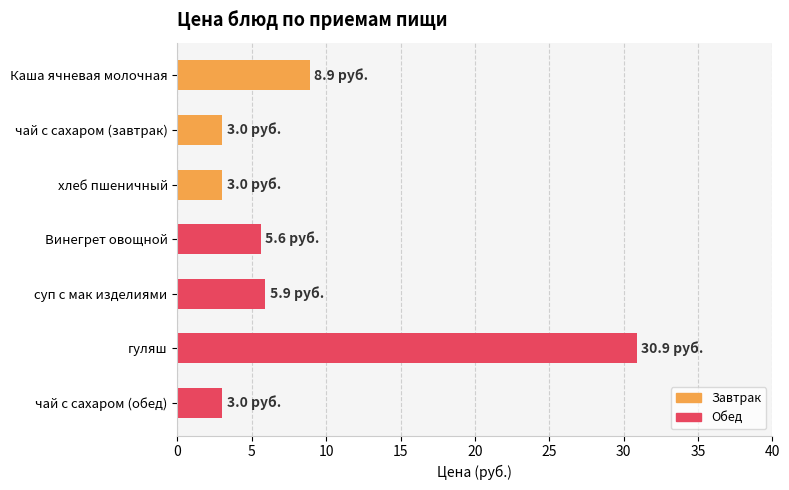

The value at Каша ячневая молочная is 13.1. True or false?

False